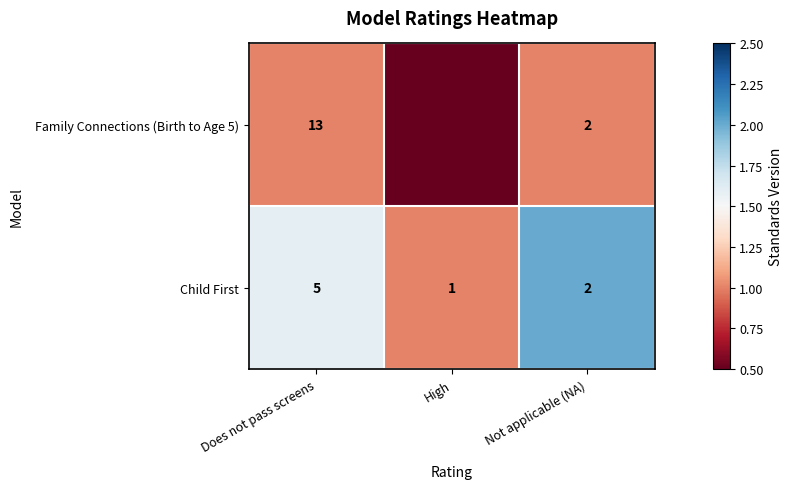

Which series changed the most between Does not pass screens and Not applicable (NA)?

Family Connections (Birth to Age 5)